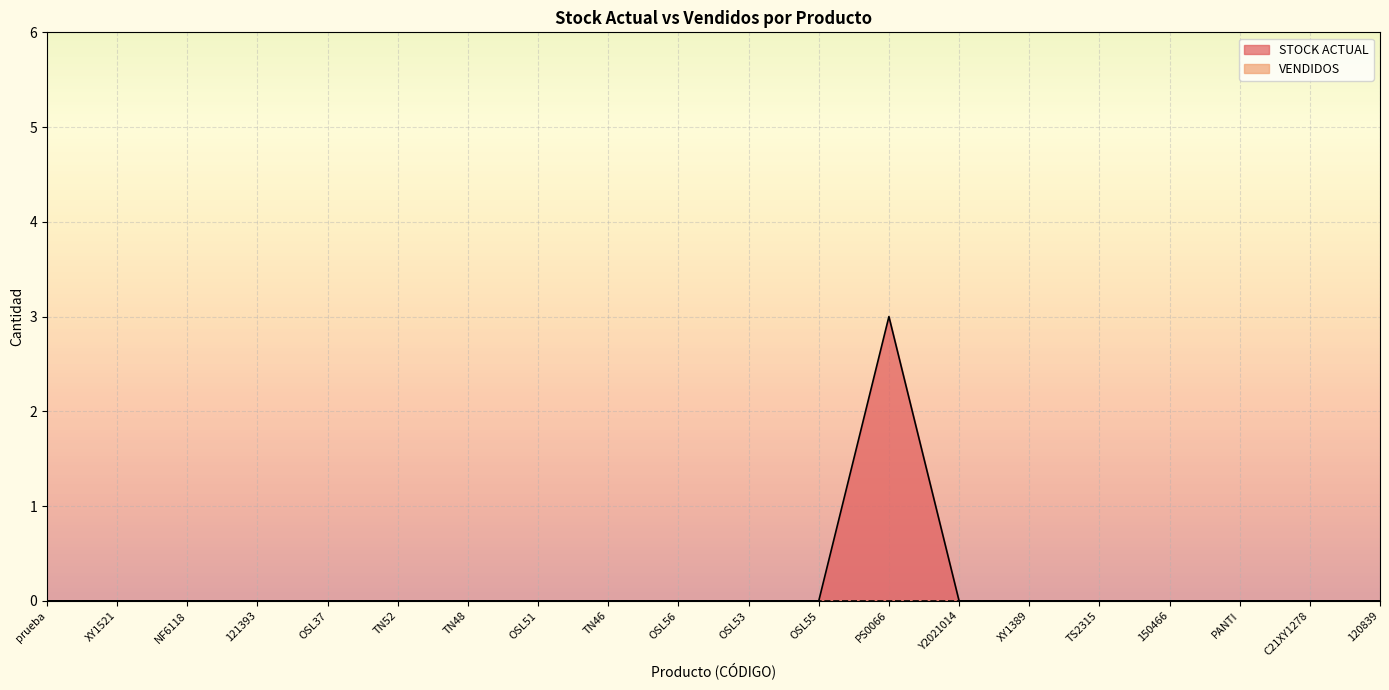

At which label is the value closest to 1?

prueba